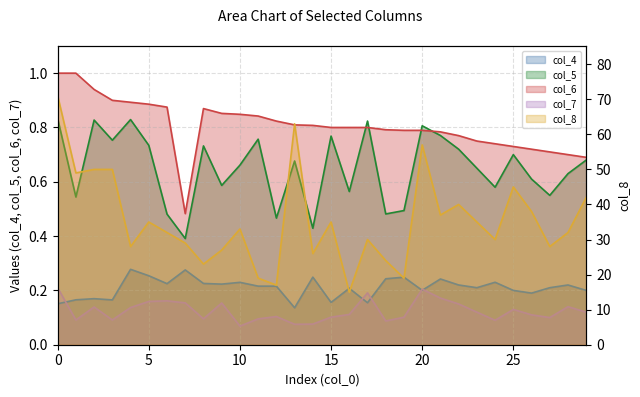

What is the sum of all col_7 values?

3.7